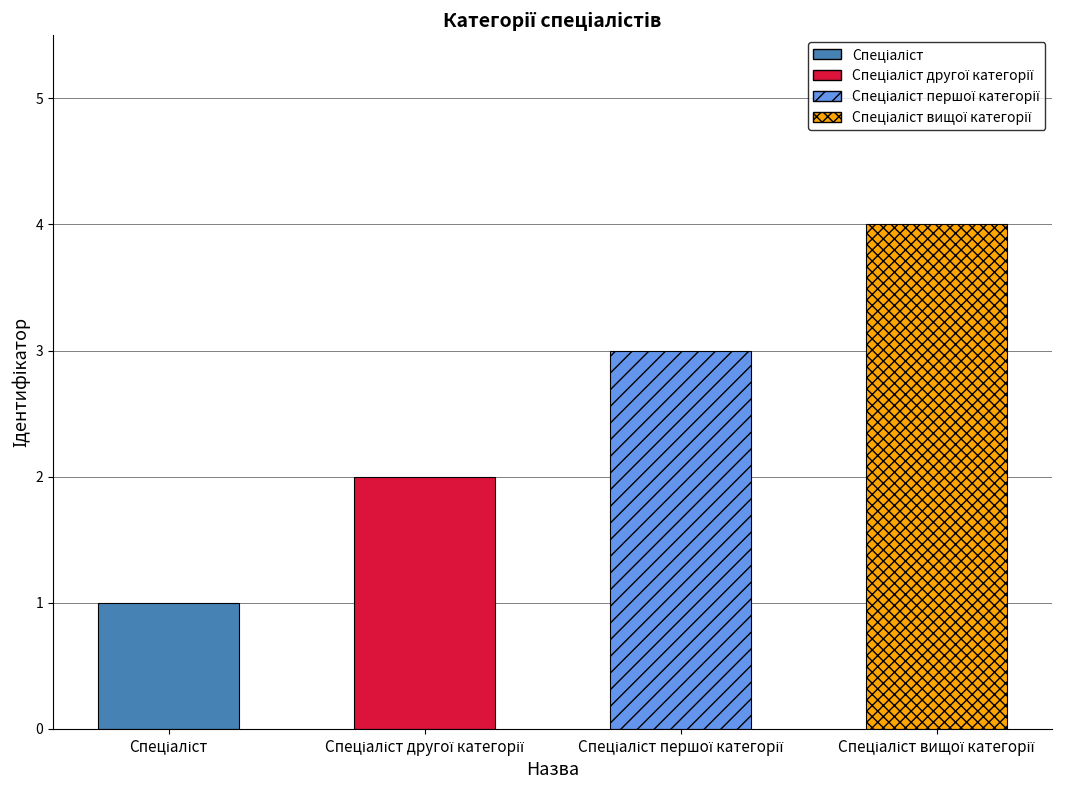

What is the difference between the maximum and minimum values?

3